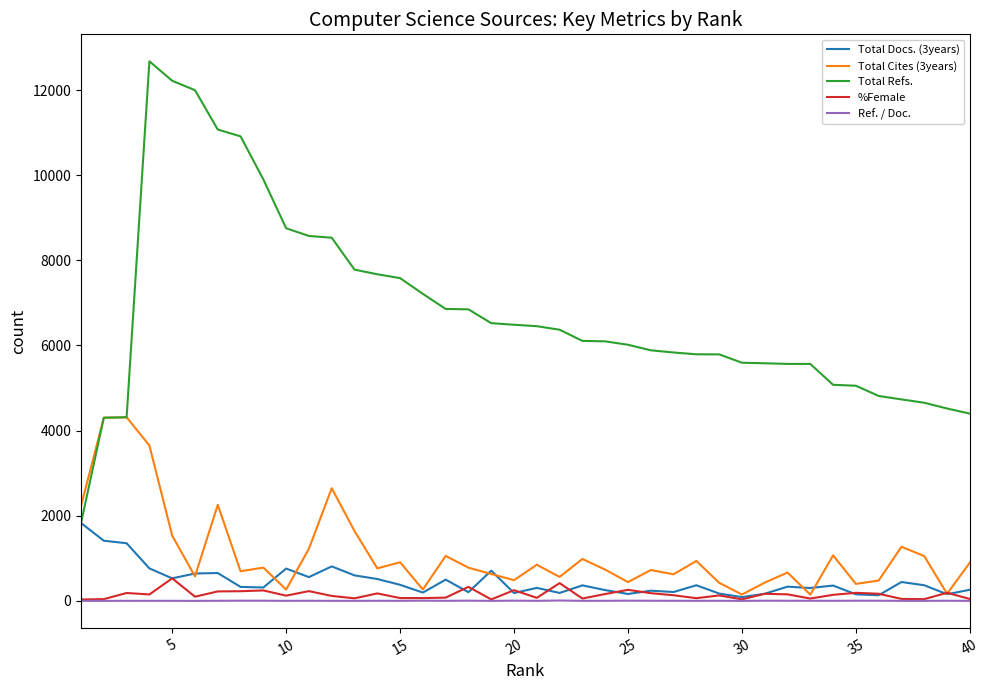

What are all the series names shown in the legend?

Total Docs. (3years), Total Cites (3years), Total Refs., %Female, Ref. / Doc.